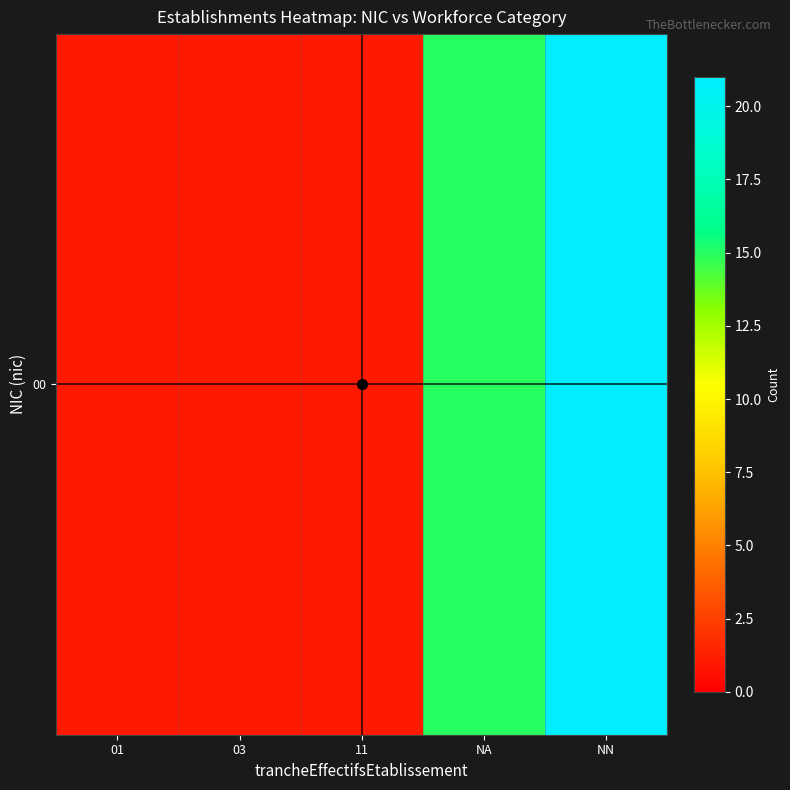

The chart shows a value of 0 at 11. True or false?

False